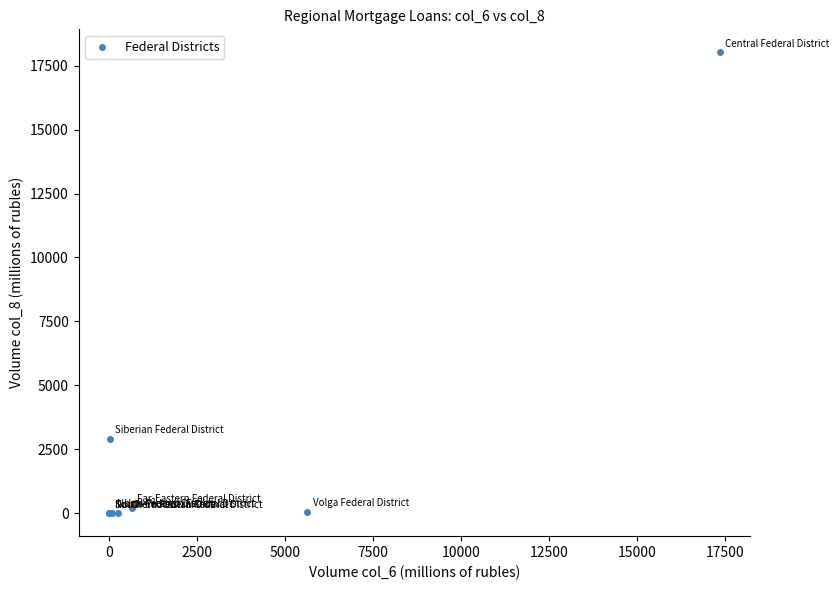

What Y value in the scatter plot is closest to 9011?

2912